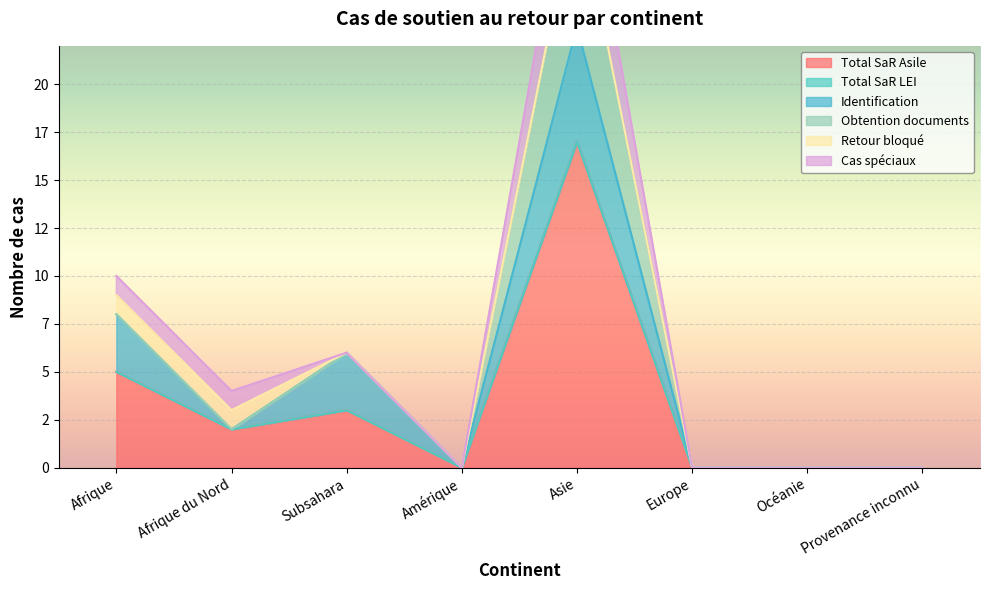

At Afrique, list the series in order from largest to smallest.

Total SaR Asile, Identification, Retour bloqué, Cas spéciaux, Total SaR LEI, Obtention documents